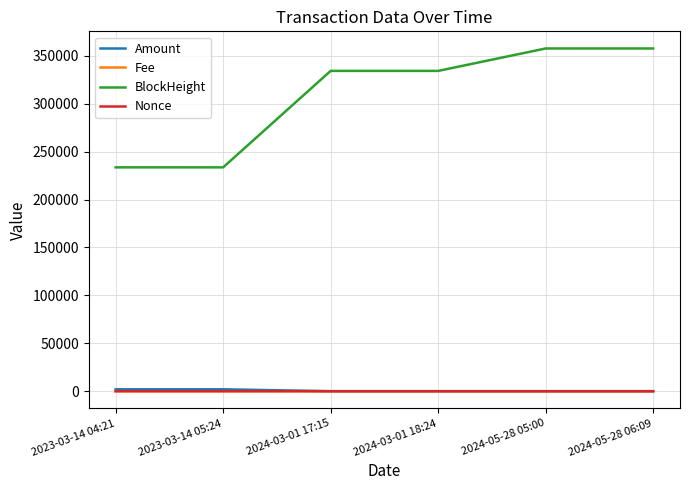

Is it true that BlockHeight equals 334301.0 at 2024-03-01 17:15?

True